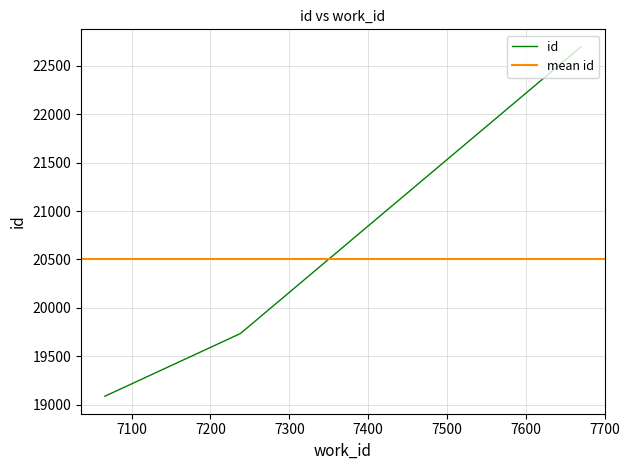

What is the smallest value displayed?

19089